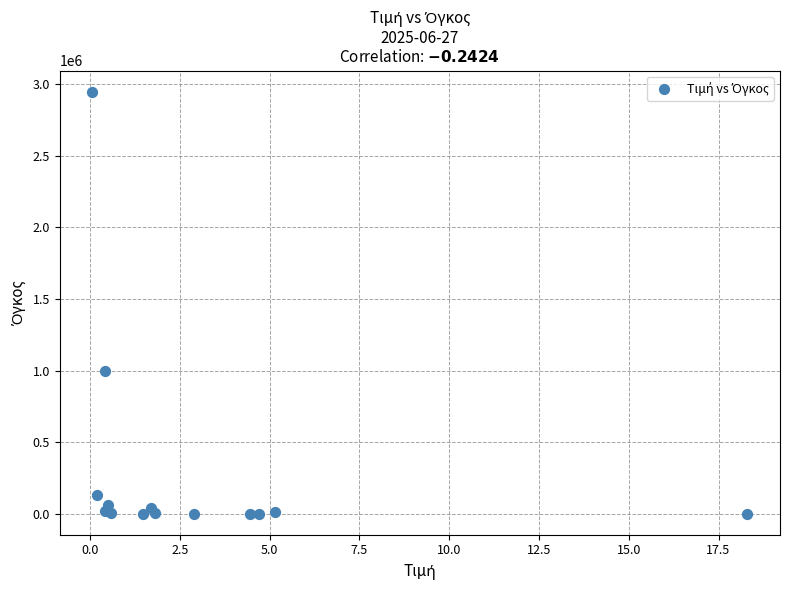

What Y value in the scatter plot is closest to 1474480?

997083